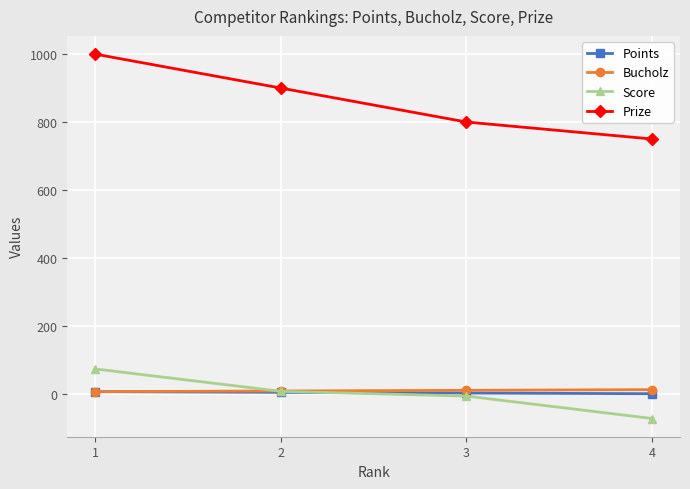

What is the maximum value for Prize?

1000